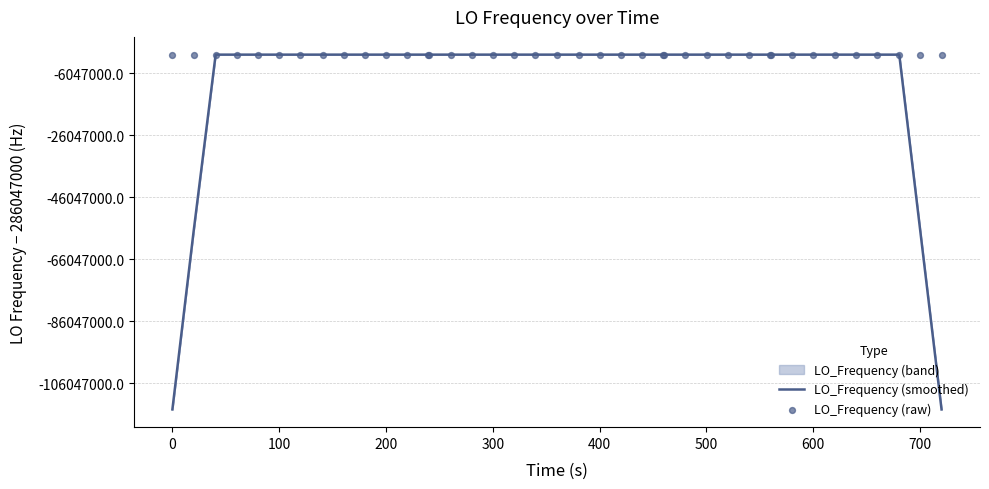

Is the value of LO_Frequency (raw) at 35 greater than the value of LO_Frequency (smoothed) at 17?

Yes